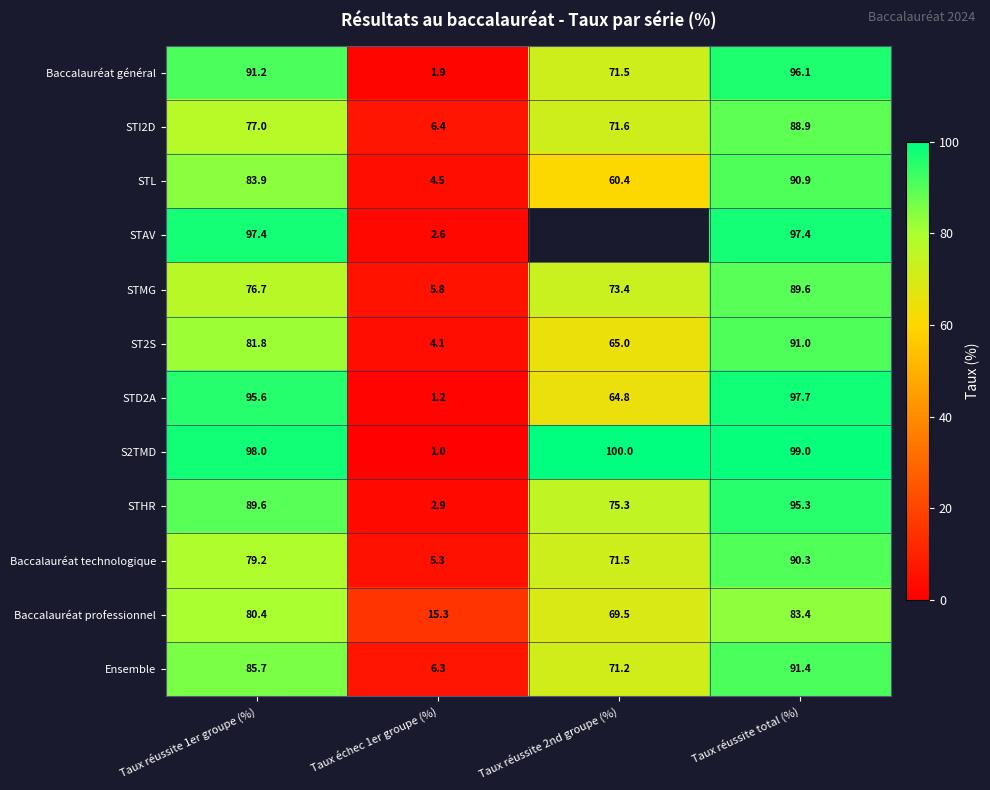

What is the difference between the STL values at Taux réussite 1er groupe (%) and Taux réussite total (%)?

7.0